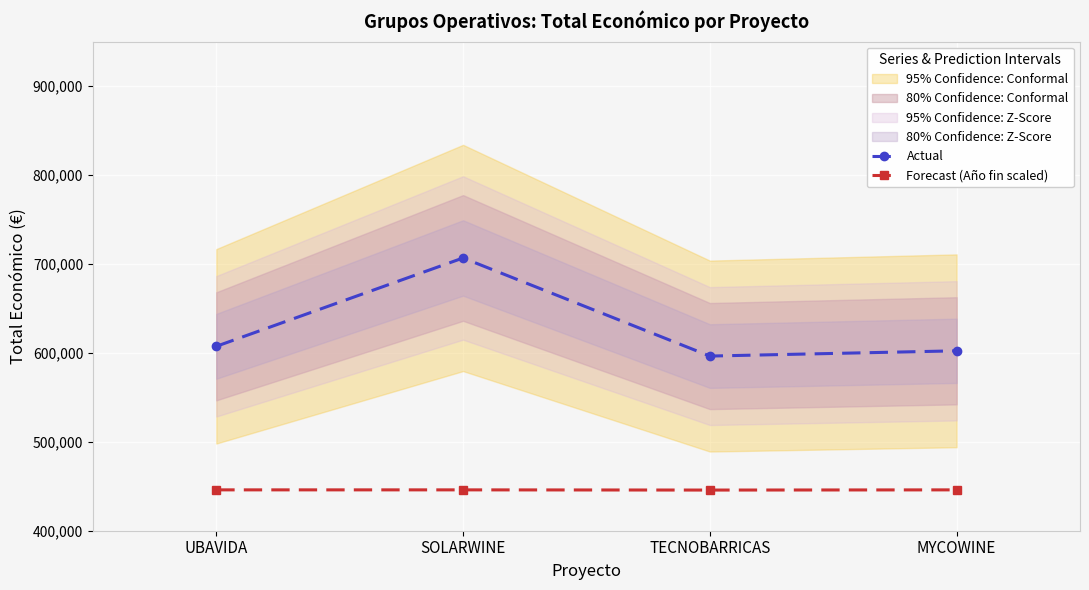

What is the difference between the second highest and second lowest values in the Actual series?

5046.6